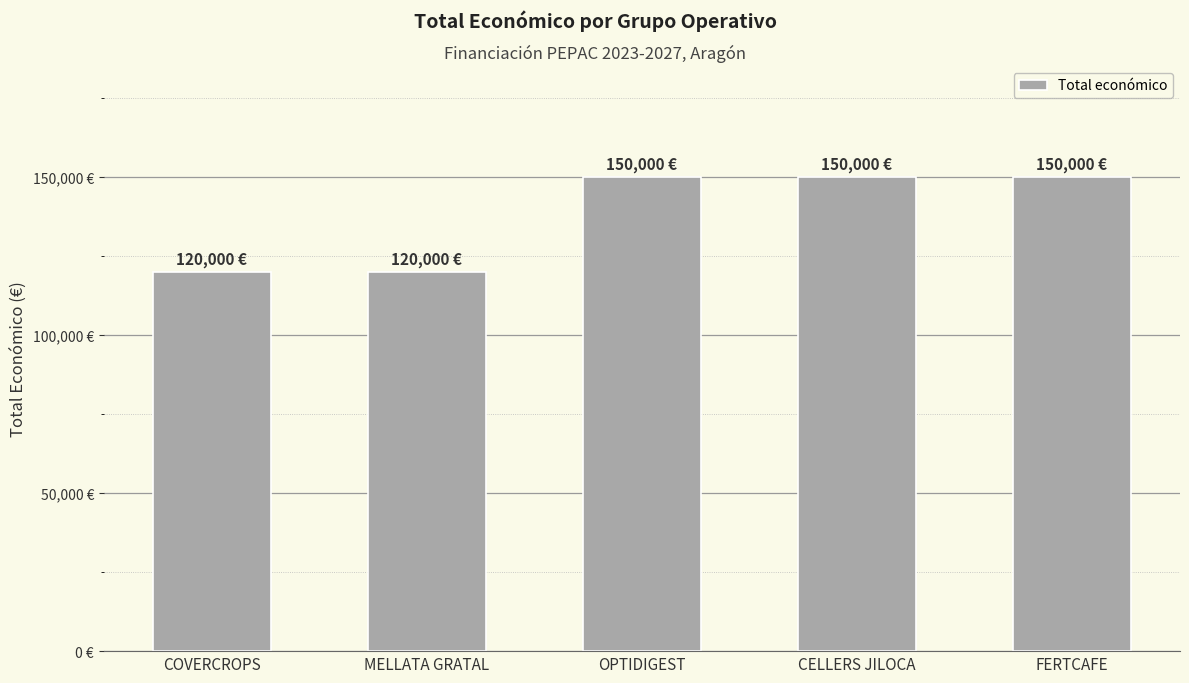

Where is the data nearest to the value 135000?

COVERCROPS